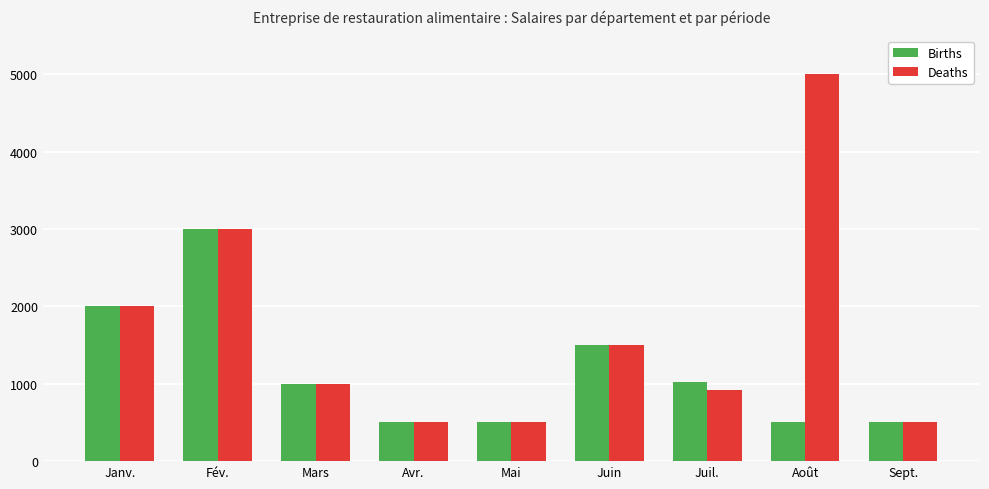

Which series has the widest spread of values?

Deaths